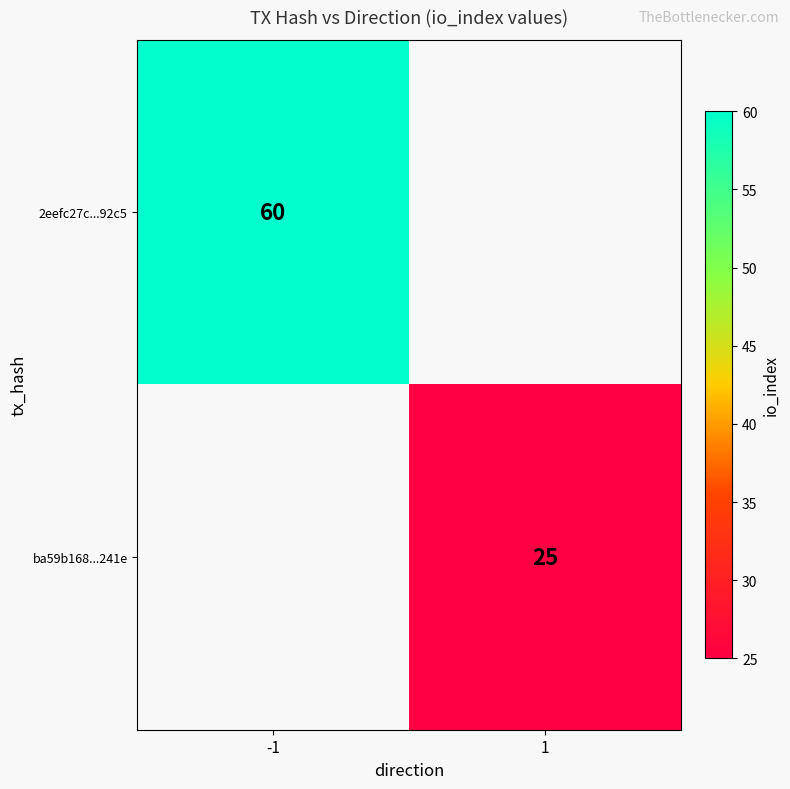

Is it true that ba59b168...241e equals 7 at 1?

False